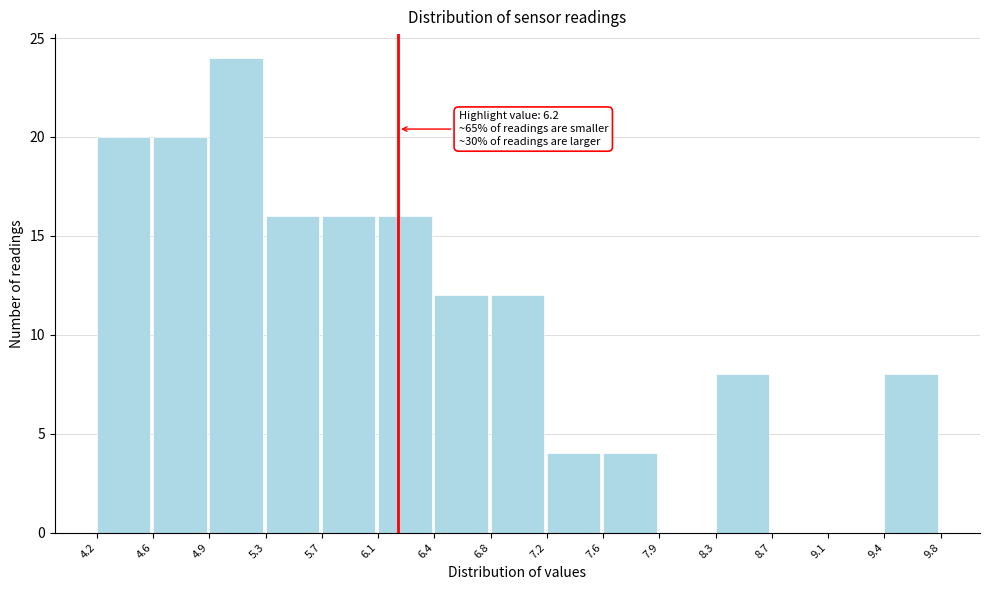

Which range on the x-axis has the tallest bar?

4.9 to 5.3